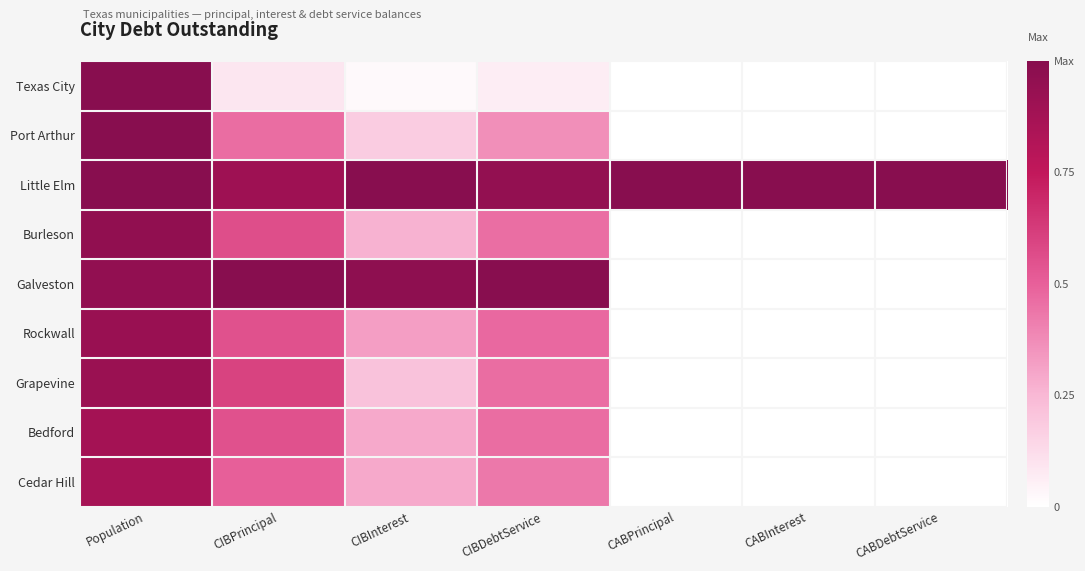

Between CIBInterest and CABPrincipal, which is larger?

CIBInterest